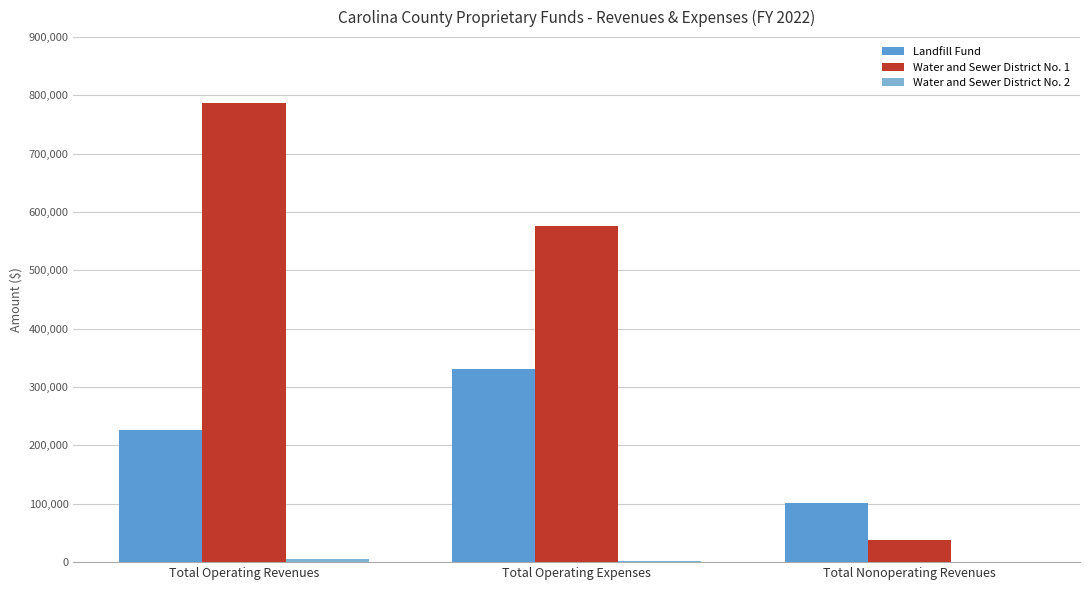

Are the bars horizontal?

No